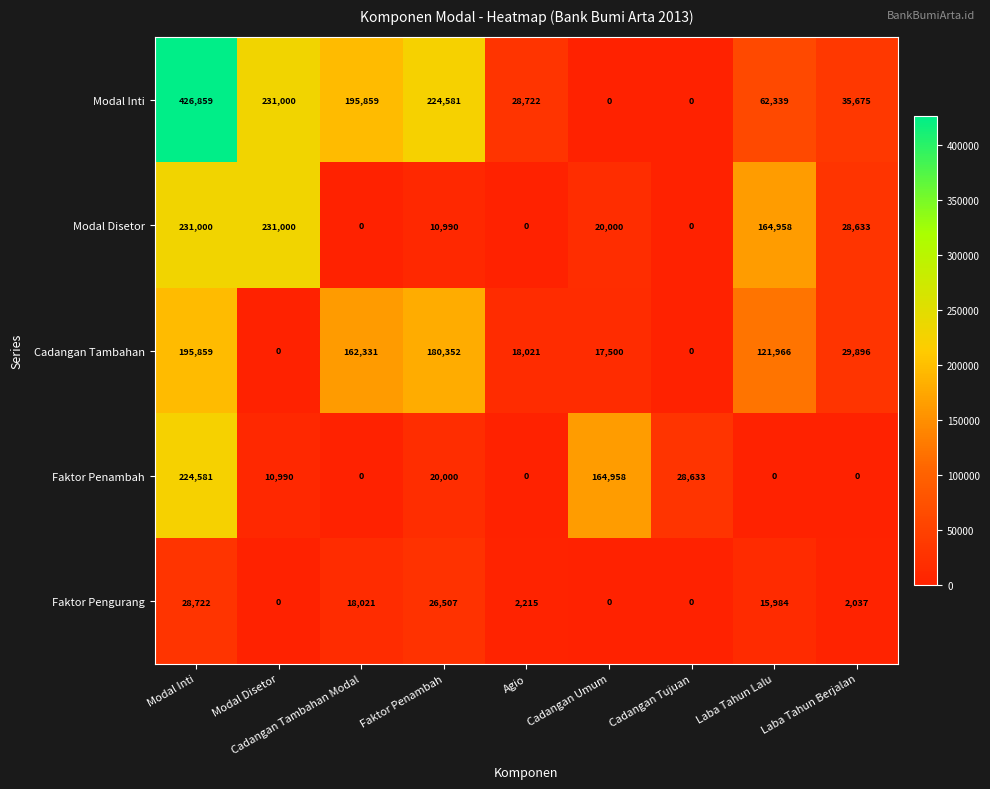

What is the maximum value for Faktor Pengurang?

28722